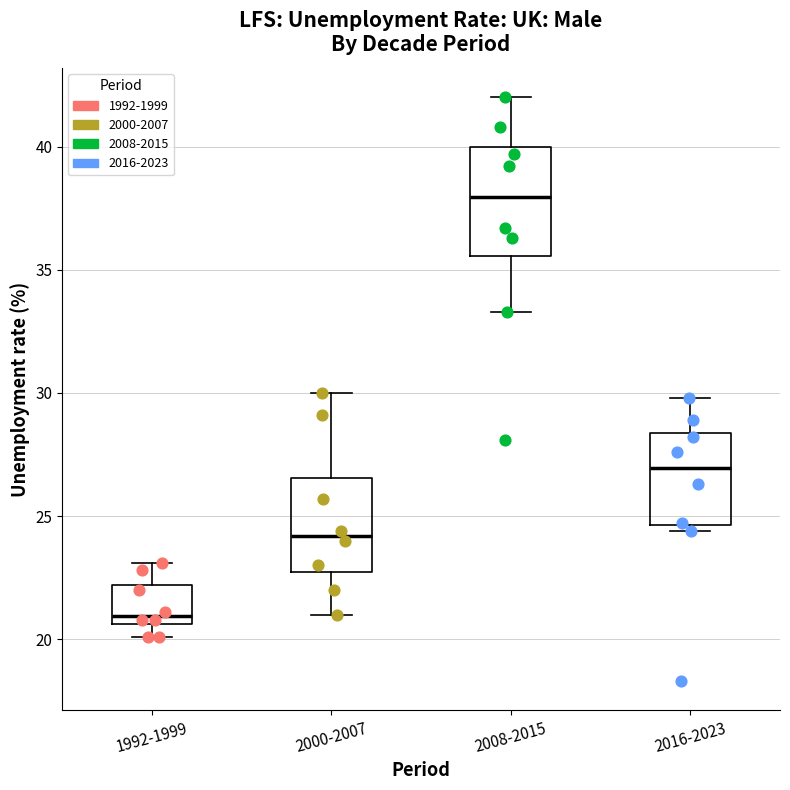

Comparing the boxes themselves (not the whiskers), which one is the tallest?

2008-2015